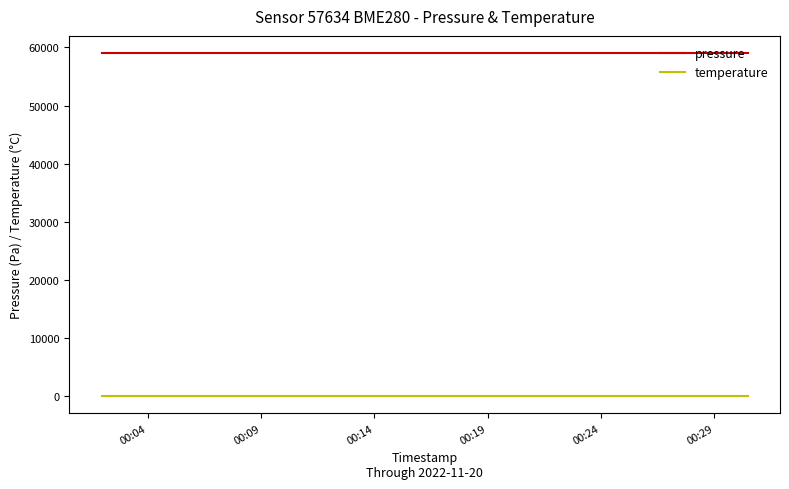

List the series in order of their peak value, highest first.

pressure, temperature